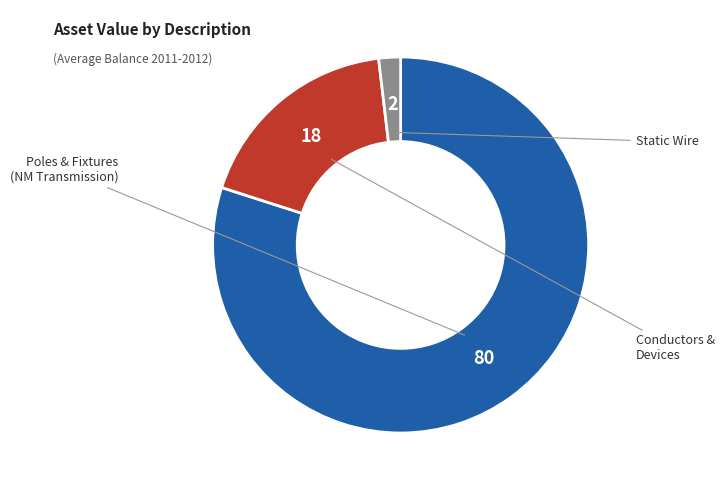

Count the number of slices in the pie.

3